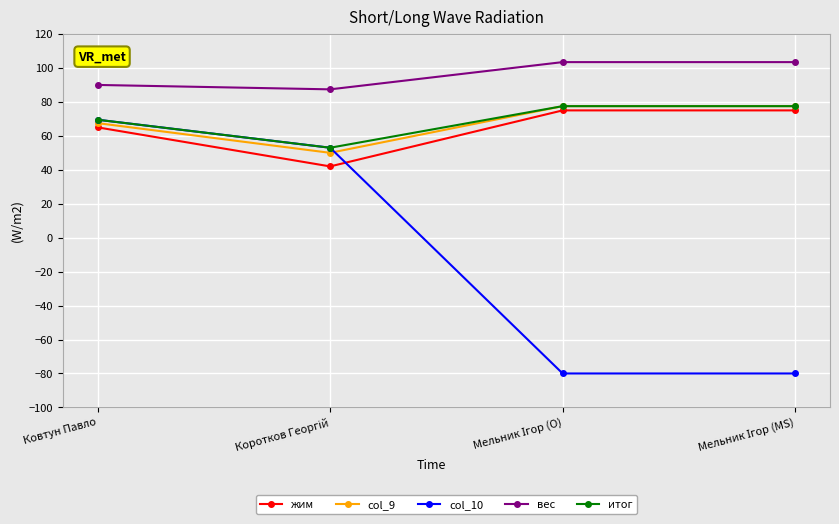

Is this an area chart (filled region under the line)?

No